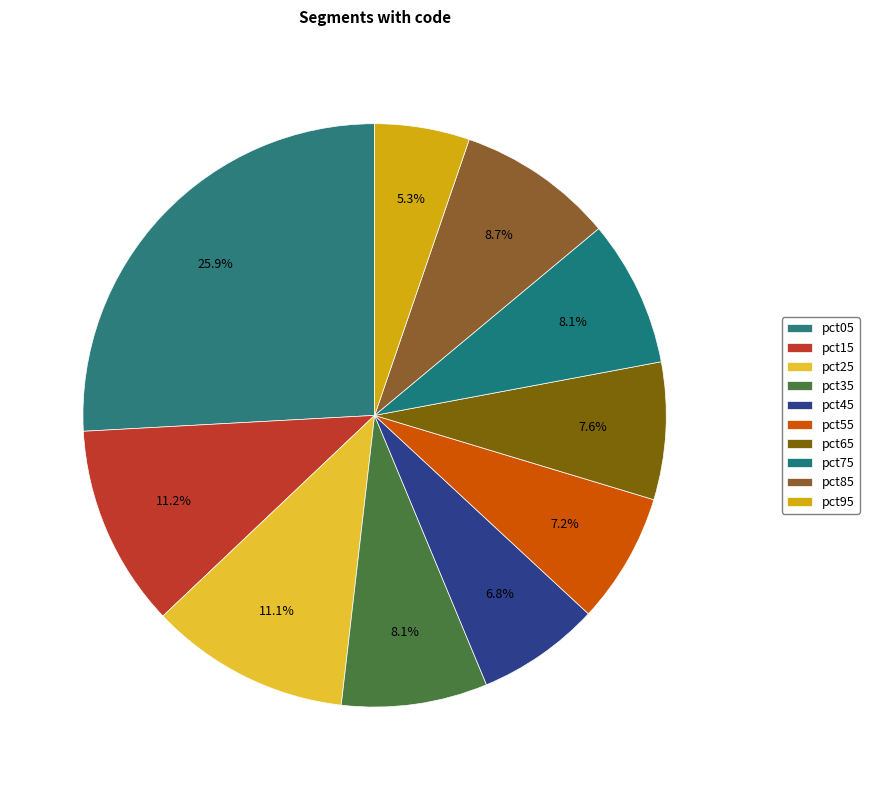

Count the number of slices in the pie.

10